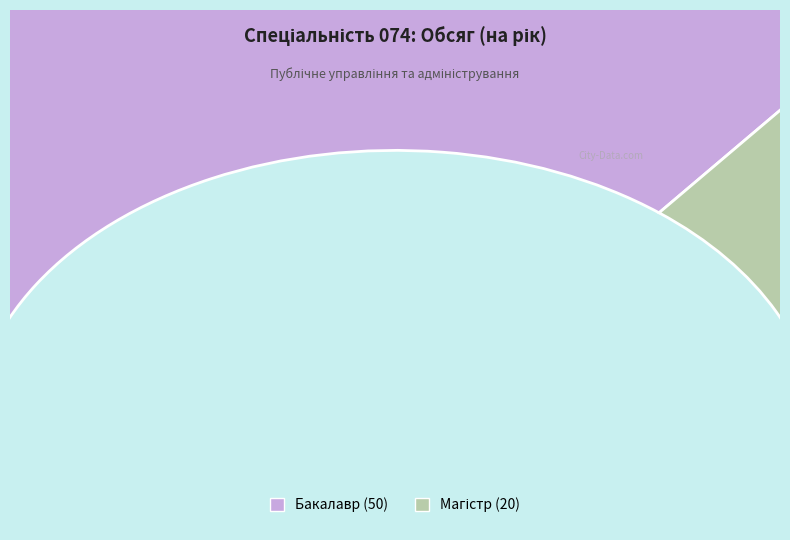

To the nearest percent, what is the average slice percentage?

50%